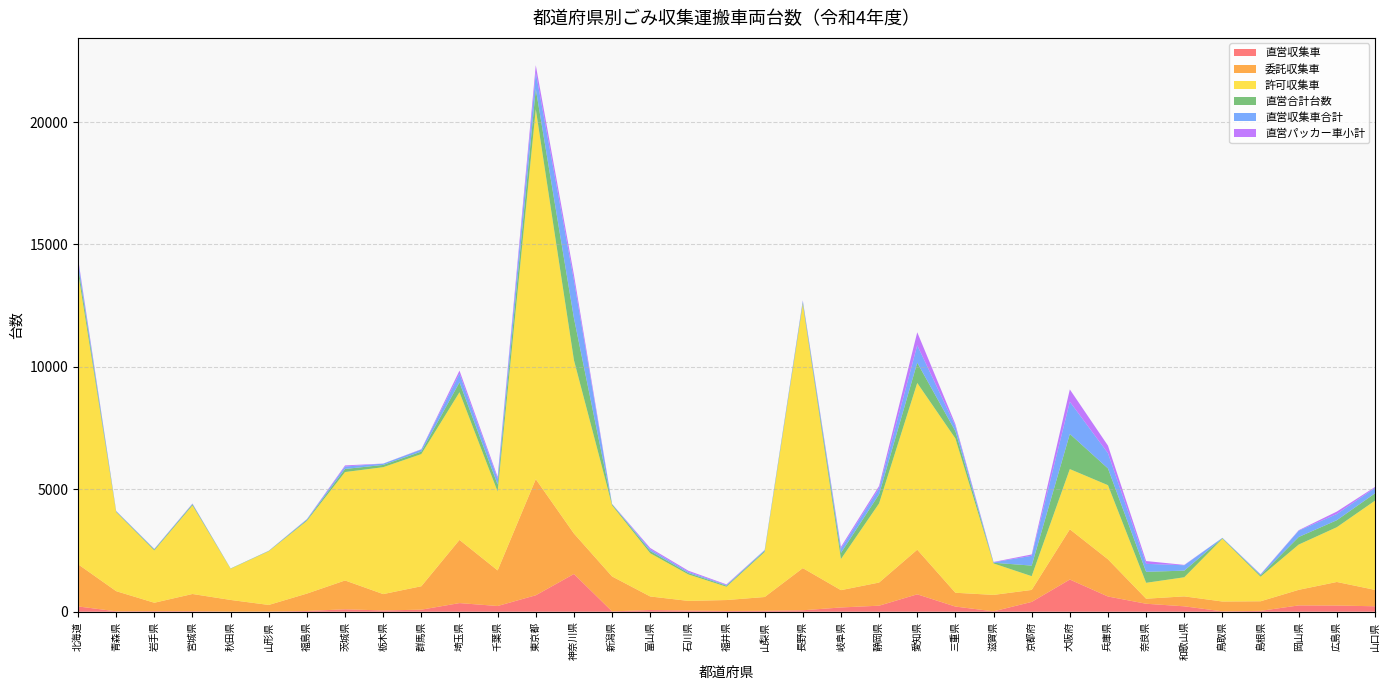

Reading left to right, list all the values displayed in this chart.

直営収集車: 217	17	24	22	3	6	31	99	52	84	353	234	672	1542	15	69	48	30	37	59	174	247	711	211	16	401	1315	622	326	221	15	35	258	253	223
委託収集車: 1723	823	343	702	478	271	710	1178	668	957	2581	1454	4743	1653	1426	554	394	447	564	1722	707	945	1823	564	671	489	2052	1519	206	406	402	392	636	962	669
許可収集車: 11926	3231	2136	3620	1272	2194	2969	4428	5184	5398	6031	3219	15107	7082	2904	1766	1081	543	1837	10786	1271	3233	6810	6302	1285	562	2459	3027	649	780	2566	1002	1849	2238	3644
直営合計台数: 271	24	35	43	12	12	37	127	92	102	403	287	831	1716	41	89	57	41	44	67	250	373	828	298	29	432	1436	685	449	271	20	57	310	286	300
直営収集車合計: 217	17	24	22	3	6	31	99	52	84	353	234	672	1542	15	69	48	30	37	59	174	247	711	211	16	401	1315	622	326	221	15	35	258	253	223
直営パッカー車小計: 90	6	6	11	0	2	6	46	4	14	129	83	298	231	3	56	47	26	5	24	73	92	532	76	16	54	503	308	114	14	1	12	19	100	37